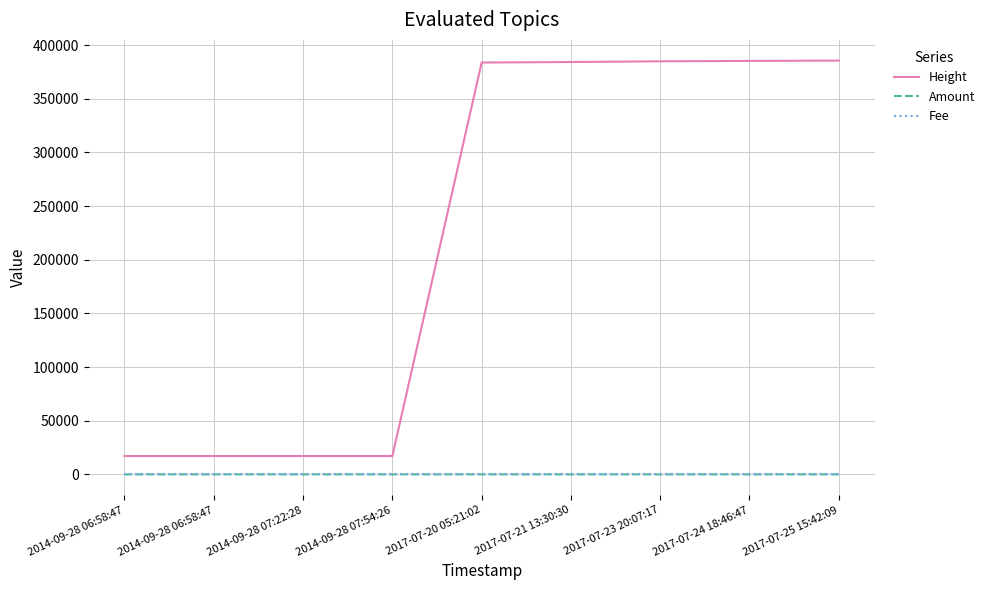

Is the value of Fee at 2017-07-21 13:30:30 greater than the value of Amount at 2017-07-21 13:30:30?

Yes